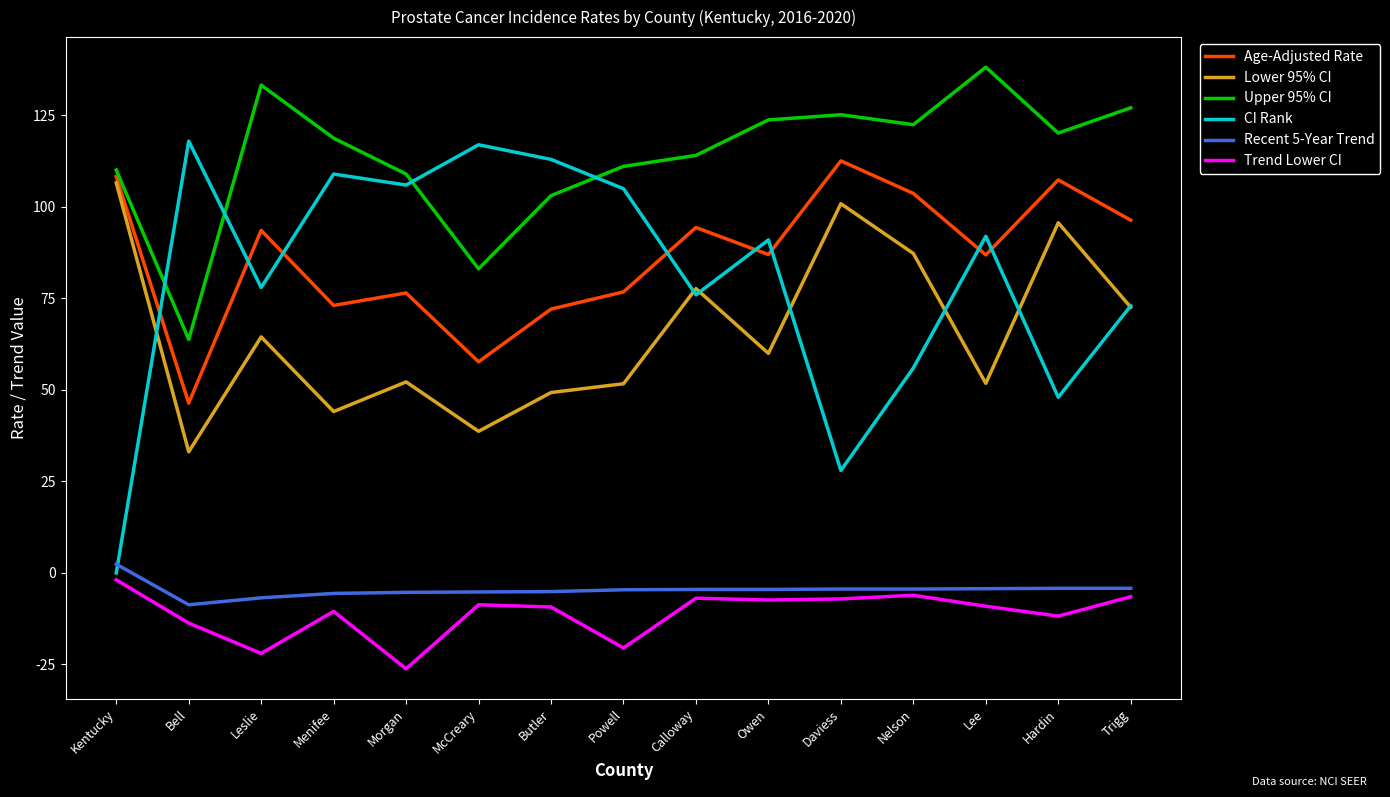

What is the spread (max minus min) of values at Daviess?

132.3